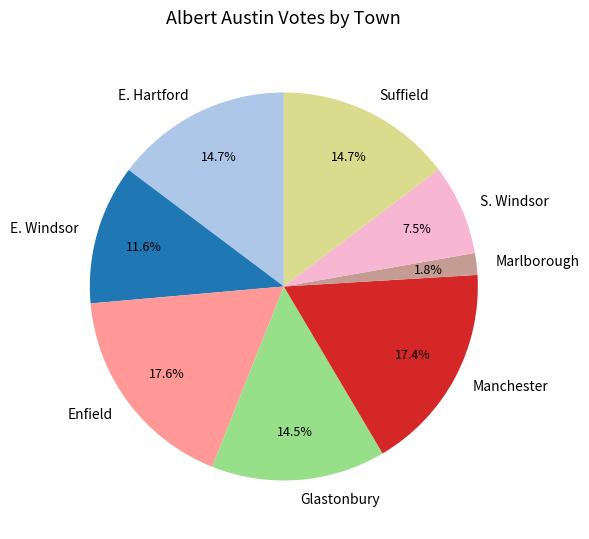

Approximately how many times larger is the value at Glastonbury compared to Suffield?

1.0